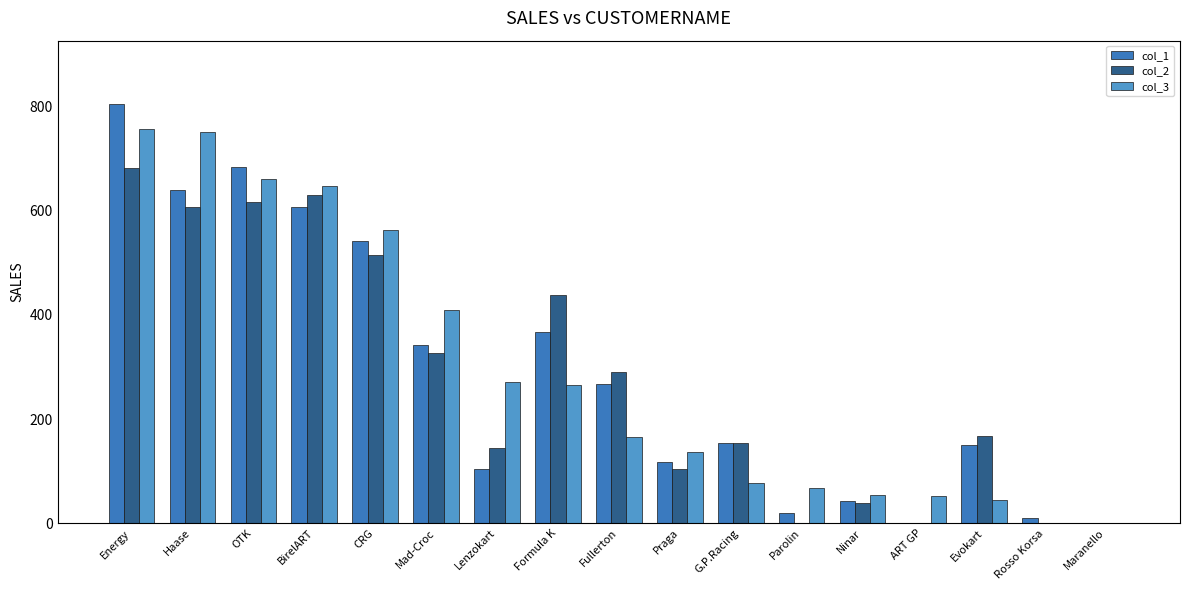

What are all the series names shown in the legend?

col_1, col_2, col_3